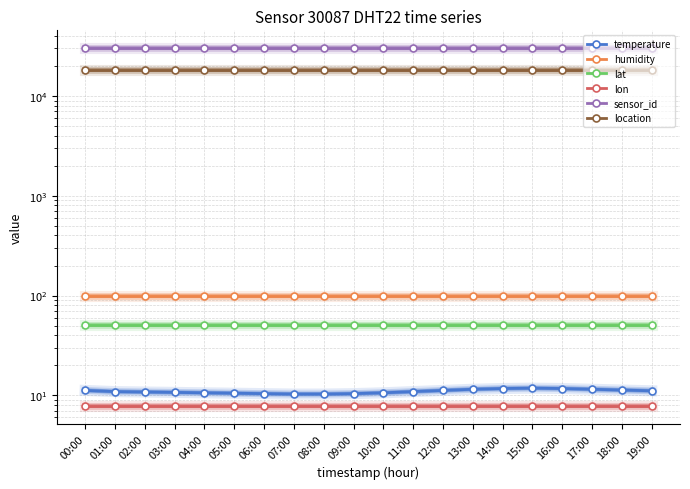

Reading left to right, transcribe all the data shown in this chart.

temperature: 00:00=11.2	01:00=10.9	02:00=10.8	03:00=10.7	04:00=10.6	05:00=10.5	06:00=10.4	07:00=10.3	08:00=10.3	09:00=10.4	10:00=10.6	11:00=10.9	12:00=11.2	13:00=11.5	14:00=11.7	15:00=11.8	16:00=11.7	17:00=11.5	18:00=11.3	19:00=11.1
humidity: 00:00=99.9	01:00=99.9	02:00=99.9	03:00=99.9	04:00=99.9	05:00=99.9	06:00=99.9	07:00=99.9	08:00=99.9	09:00=99.9	10:00=99.9	11:00=99.9	12:00=99.9	13:00=99.9	14:00=99.9	15:00=99.9	16:00=99.9	17:00=99.9	18:00=99.9	19:00=99.9
lat: 00:00=50.8	01:00=50.8	02:00=50.8	03:00=50.8	04:00=50.8	05:00=50.8	06:00=50.8	07:00=50.8	08:00=50.8	09:00=50.8	10:00=50.8	11:00=50.8	12:00=50.8	13:00=50.8	14:00=50.8	15:00=50.8	16:00=50.8	17:00=50.8	18:00=50.8	19:00=50.8
lon: 00:00=7.8	01:00=7.8	02:00=7.8	03:00=7.8	04:00=7.8	05:00=7.8	06:00=7.8	07:00=7.8	08:00=7.8	09:00=7.8	10:00=7.8	11:00=7.8	12:00=7.8	13:00=7.8	14:00=7.8	15:00=7.8	16:00=7.8	17:00=7.8	18:00=7.8	19:00=7.8
sensor_id: 00:00=30087.0	01:00=30087.0	02:00=30087.0	03:00=30087.0	04:00=30087.0	05:00=30087.0	06:00=30087.0	07:00=30087.0	08:00=30087.0	09:00=30087.0	10:00=30087.0	11:00=30087.0	12:00=30087.0	13:00=30087.0	14:00=30087.0	15:00=30087.0	16:00=30087.0	17:00=30087.0	18:00=30087.0	19:00=30087.0
location: 00:00=18229.0	01:00=18229.0	02:00=18229.0	03:00=18229.0	04:00=18229.0	05:00=18229.0	06:00=18229.0	07:00=18229.0	08:00=18229.0	09:00=18229.0	10:00=18229.0	11:00=18229.0	12:00=18229.0	13:00=18229.0	14:00=18229.0	15:00=18229.0	16:00=18229.0	17:00=18229.0	18:00=18229.0	19:00=18229.0